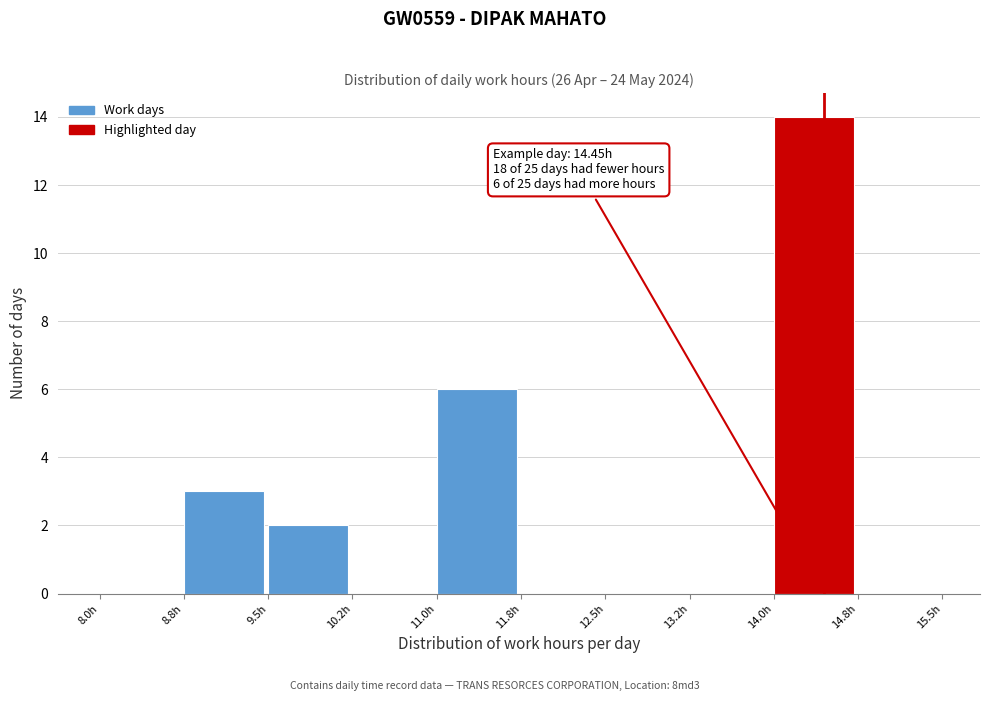

Over which range of the x-axis is the bar tallest?

14.00 to 14.75